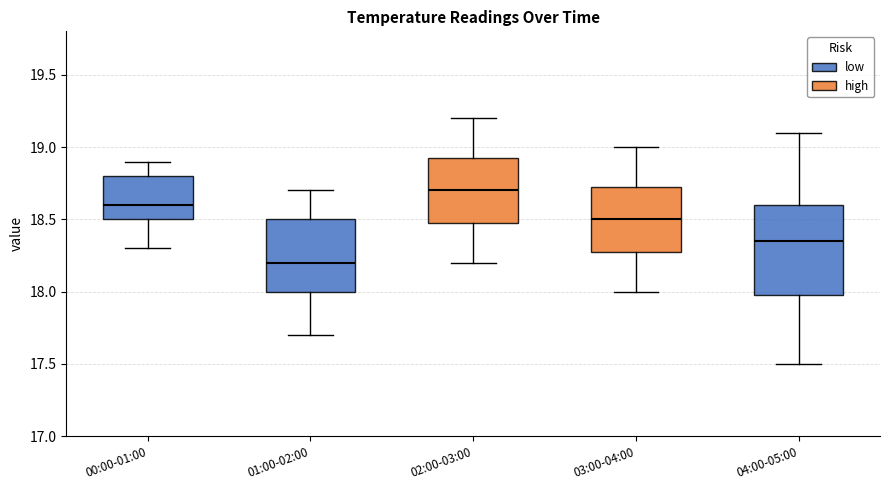

Which box has the highest median line?

02:00-03:00